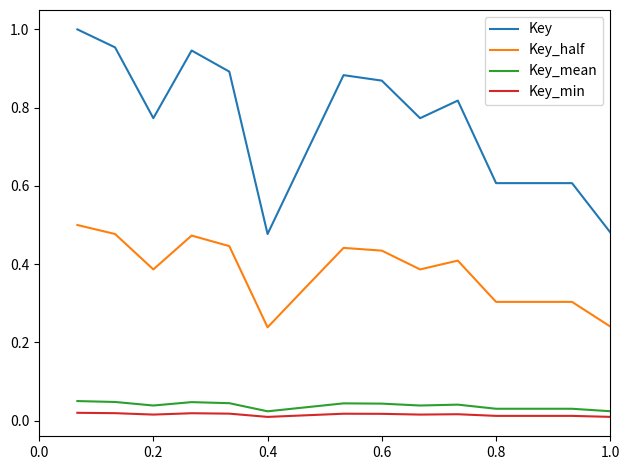

Which series has the largest total across all categories?

Key